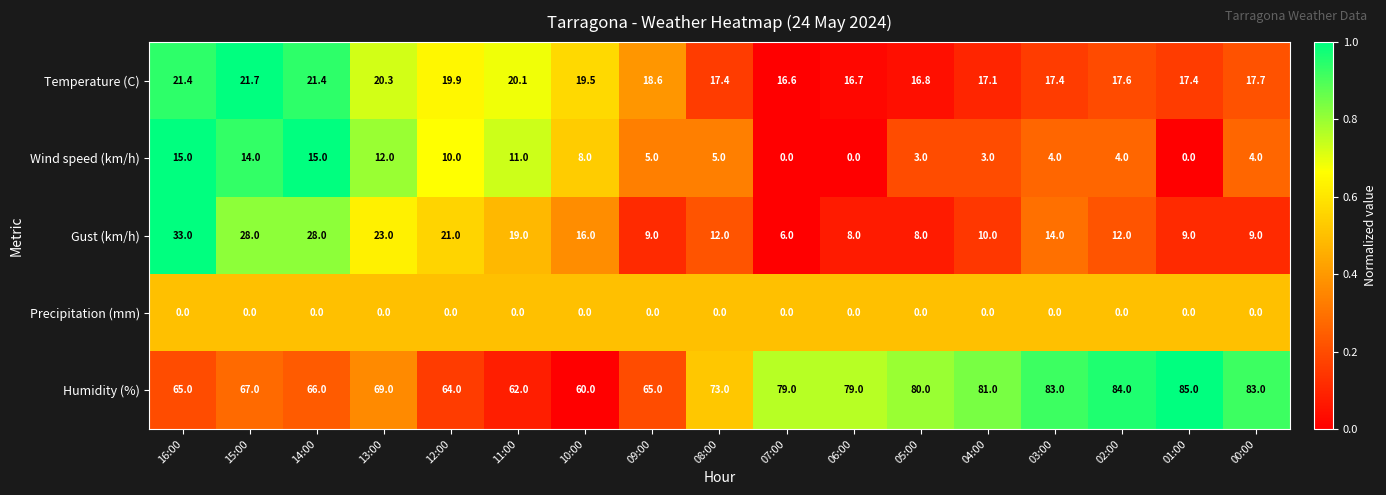

What is the maximum value shown in the chart?

85.0